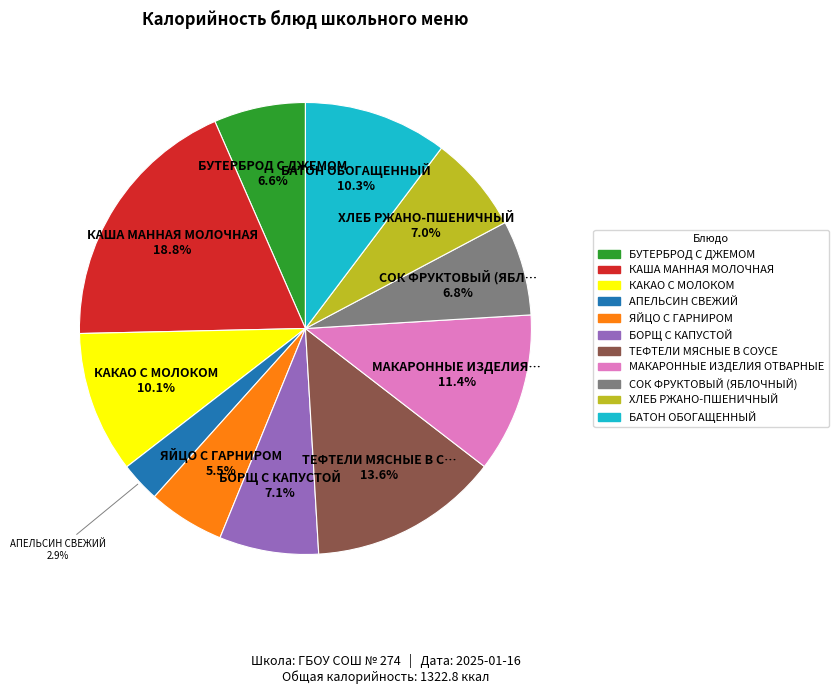

Is МАКАРОННЫЕ ИЗДЕЛИЯ ОТВАРНЫЕ the majority of the pie?

No